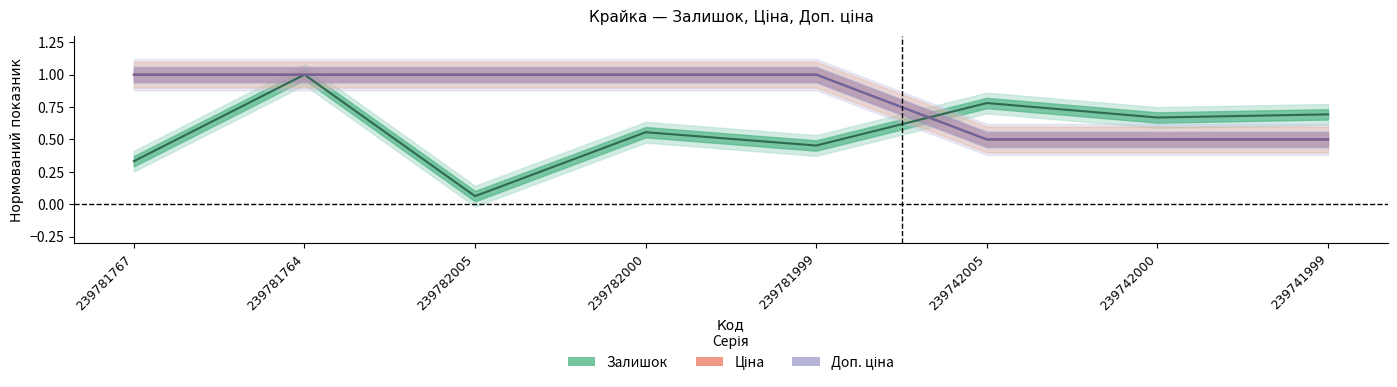

What is the sum of all Залишок values?

4.5